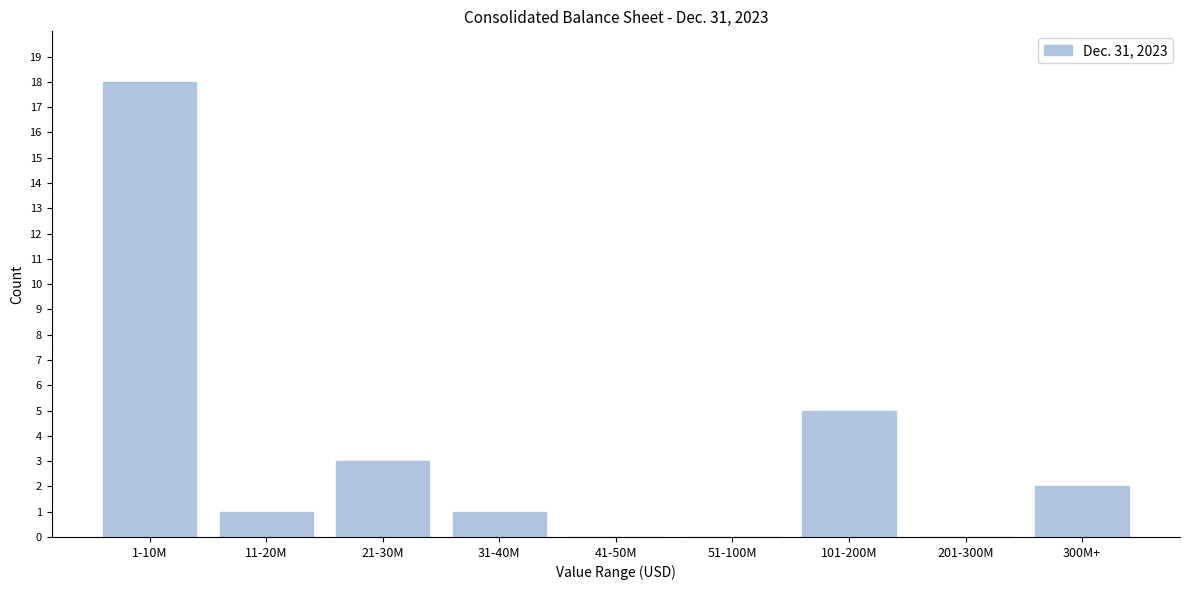

Reading left to right, list all the values displayed in this chart.

1-10M=18	11-20M=1	21-30M=3	31-40M=1	41-50M=0	51-100M=0	101-200M=5	201-300M=0	300M+=2